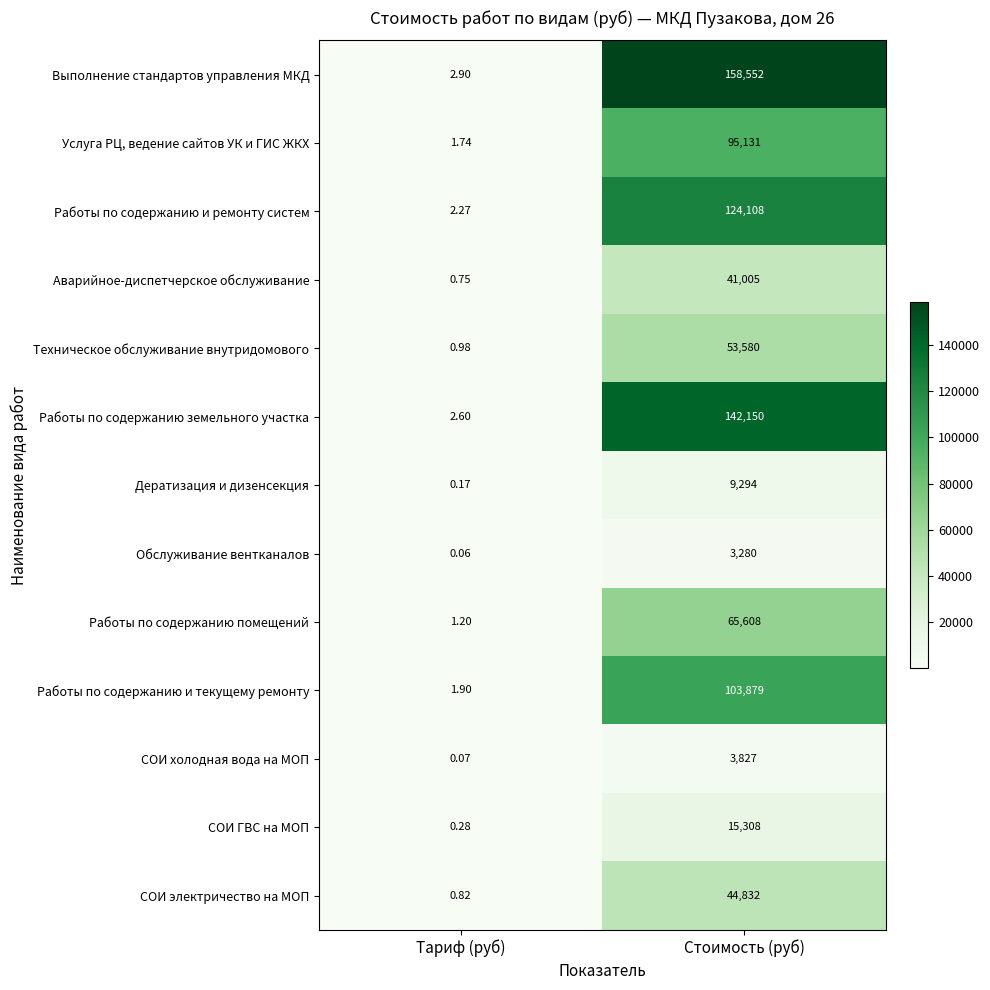

Which category has the lowest value in the СОИ холодная вода на МОП series?

Тариф (руб)